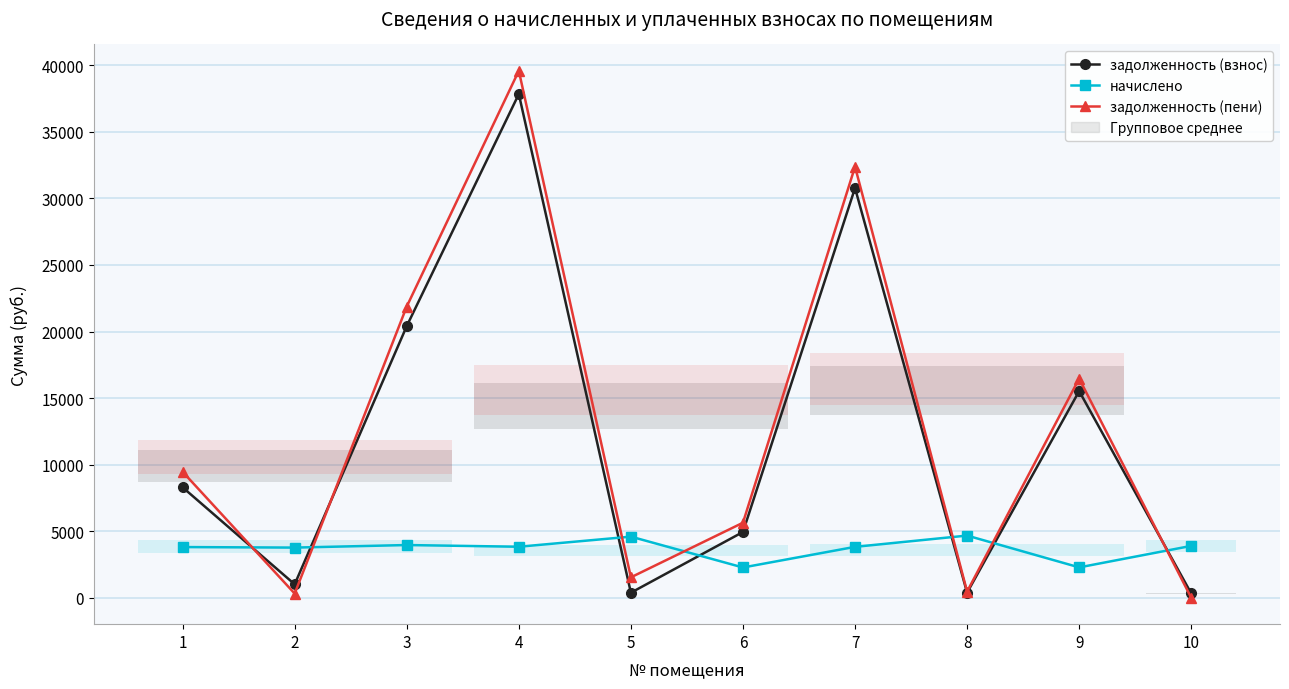

At which category does начислено reach its first local valley?

2